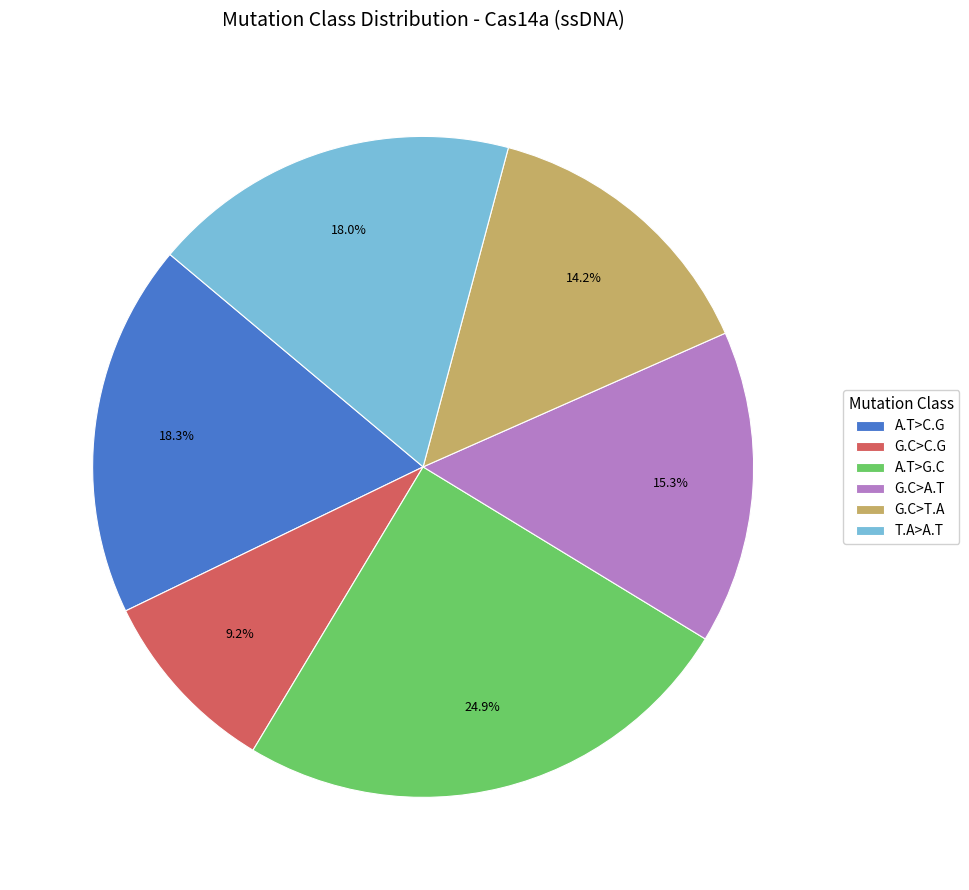

Which category has the smallest portion of the pie?

G.C>C.G